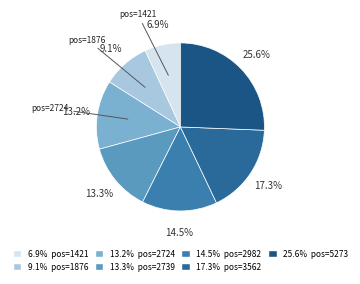

Count the number of slices in the pie.

7